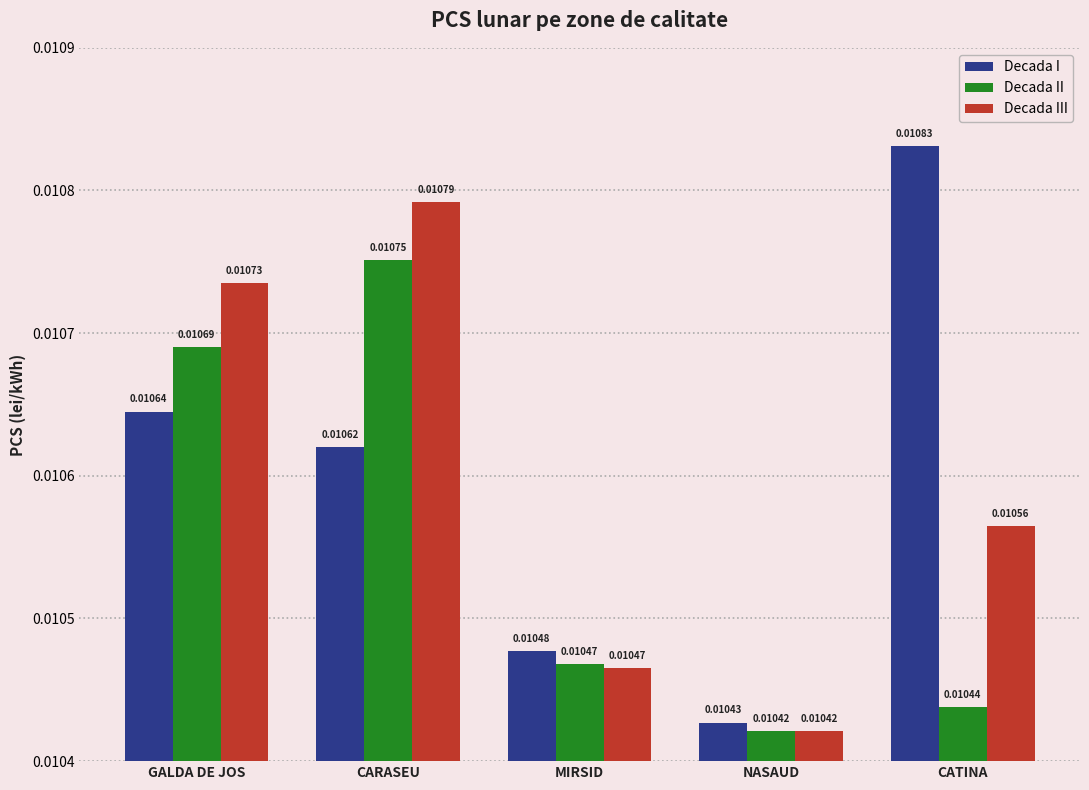

Where is Decada III nearest to the value 0?

NASAUD